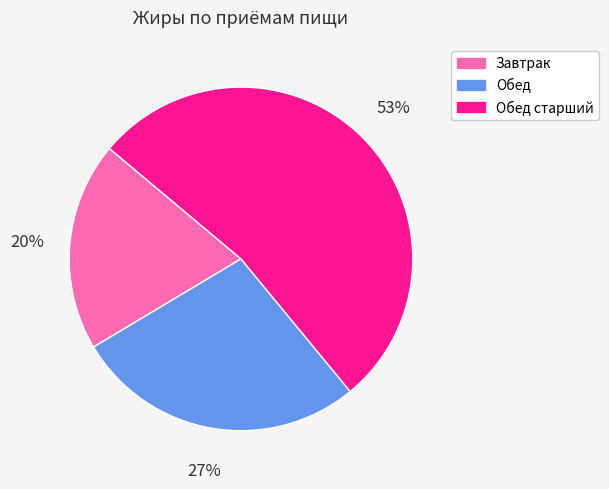

What percentage is the Завтрак slice, to the nearest percent?

20%